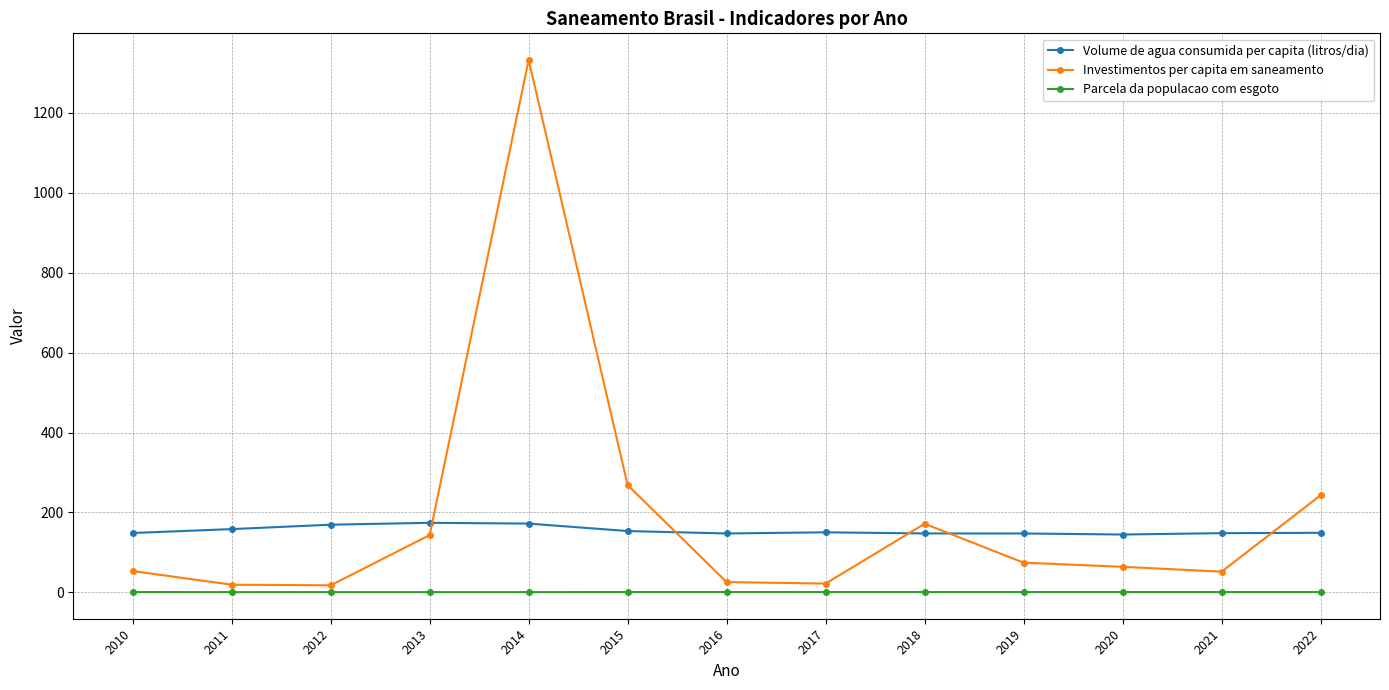

Which label corresponds to the largest value in the chart?

2014